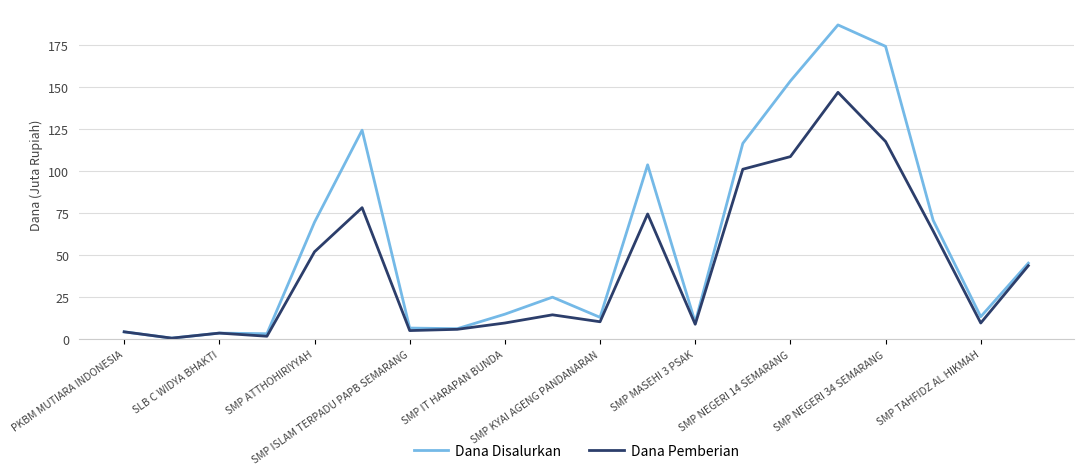

Which series has the largest total across all categories?

Dana Disalurkan